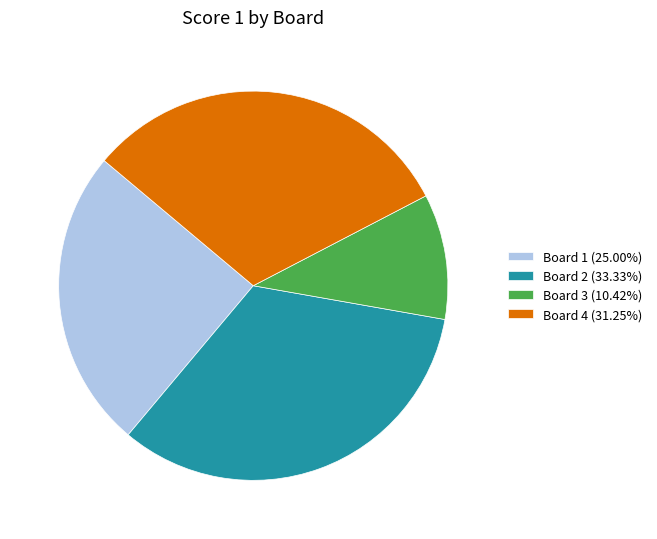

Is it true that Board 1 is 25% of the pie?

True